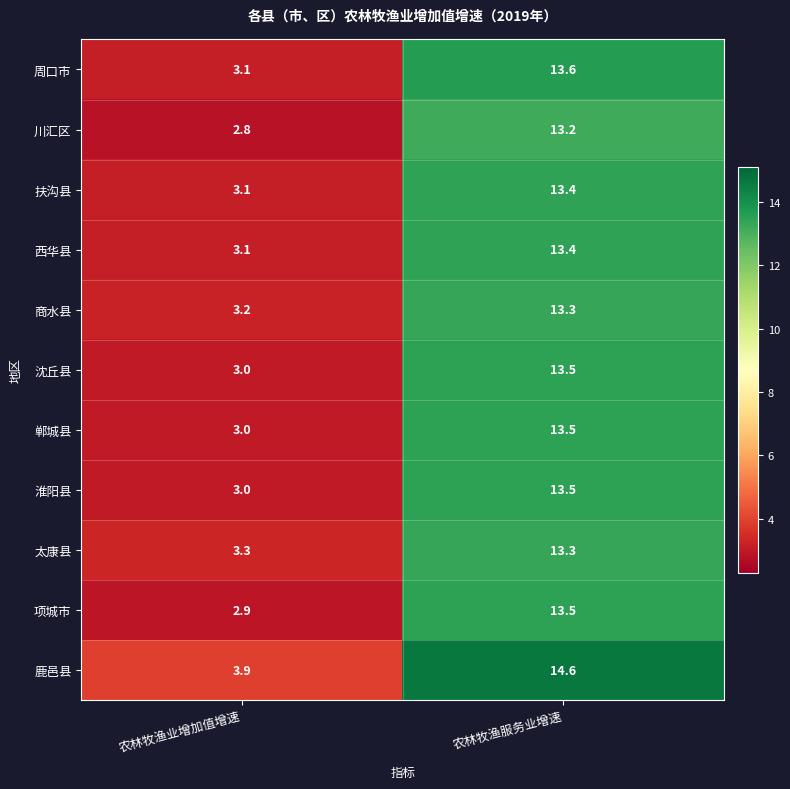

What is the maximum value shown in the chart?

14.6